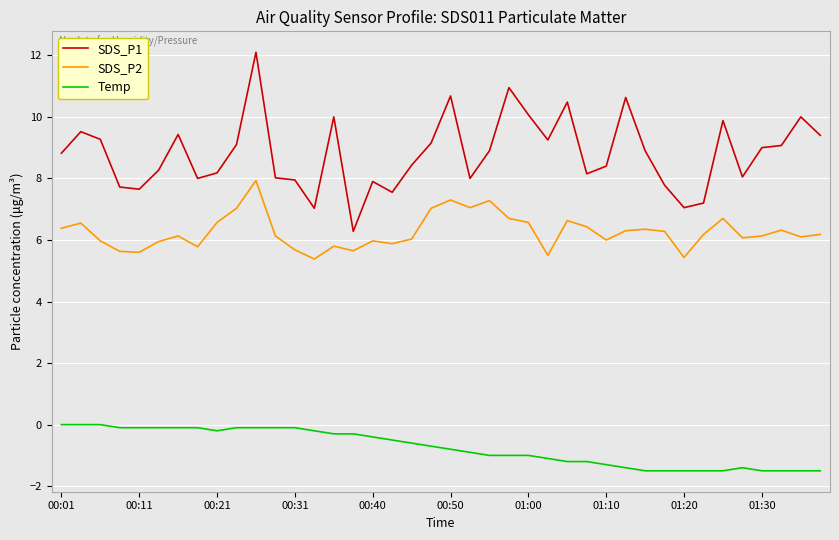

True or false: SDS_P1 and Temp intersect in this chart.

False